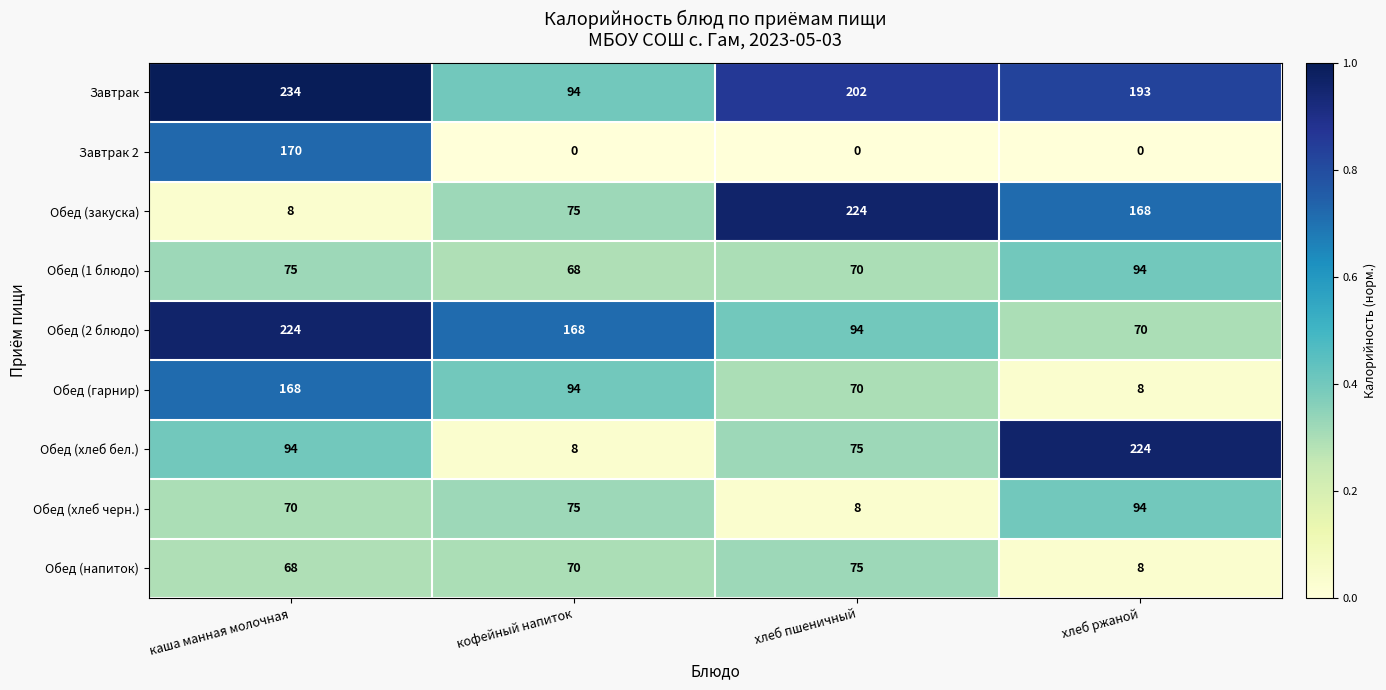

At how many categories does at least one series exceed 0?

4